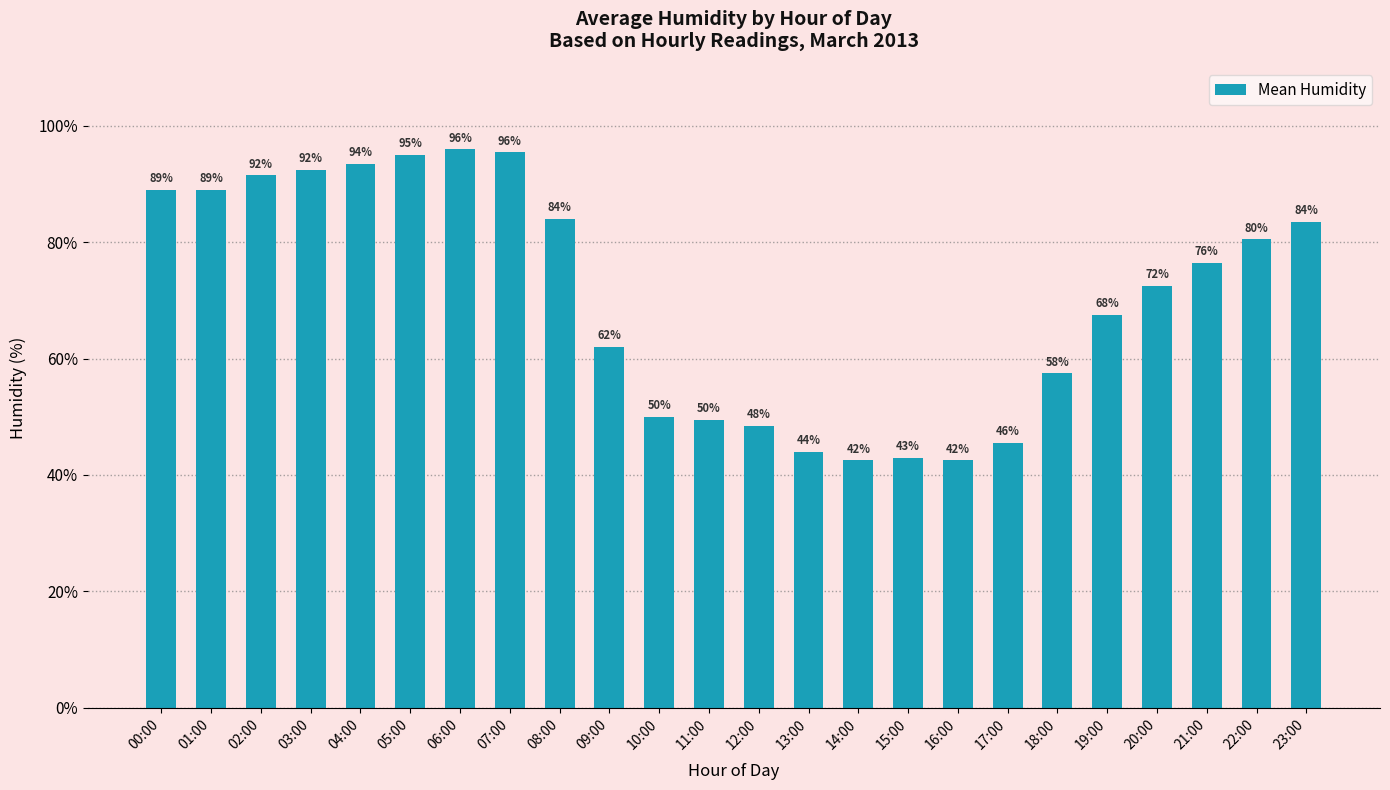

What is the label of the 2nd bar from the left?

01:00